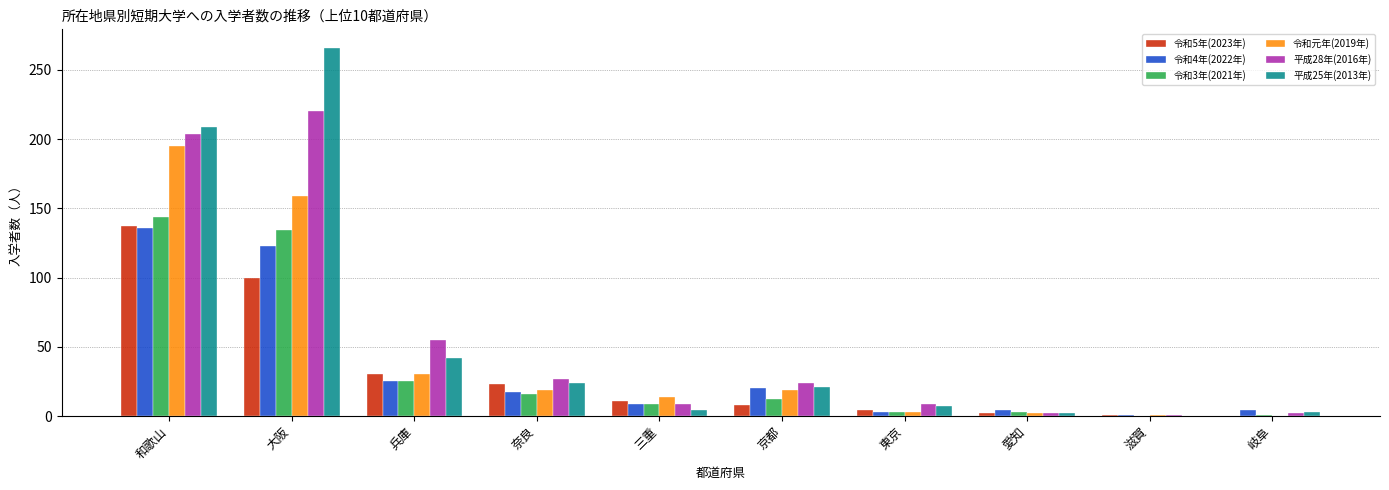

At which category does the chart reach its peak across all series?

大阪